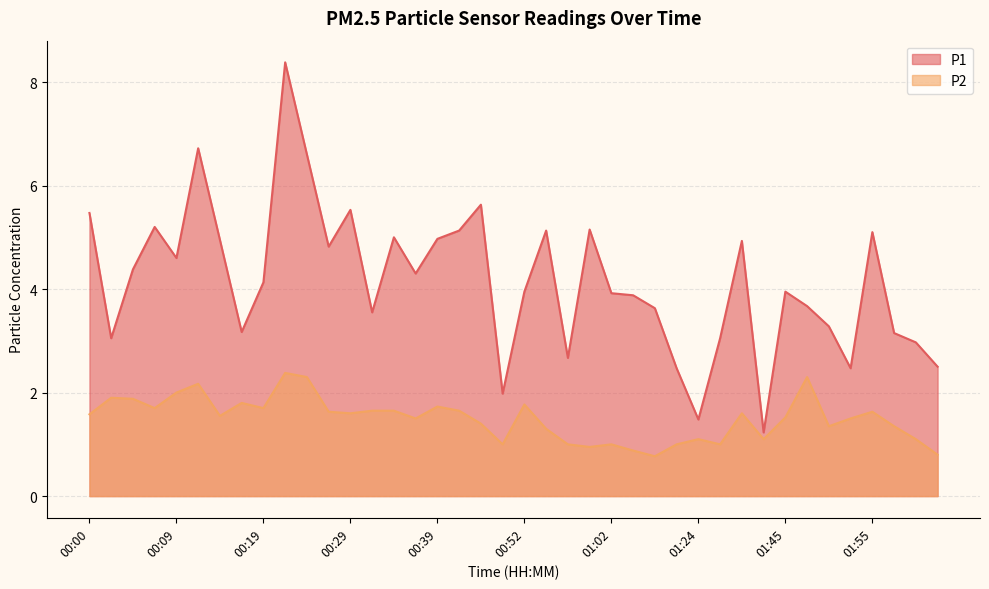

What is the difference between the highest and lowest values at 00:12?

4.5